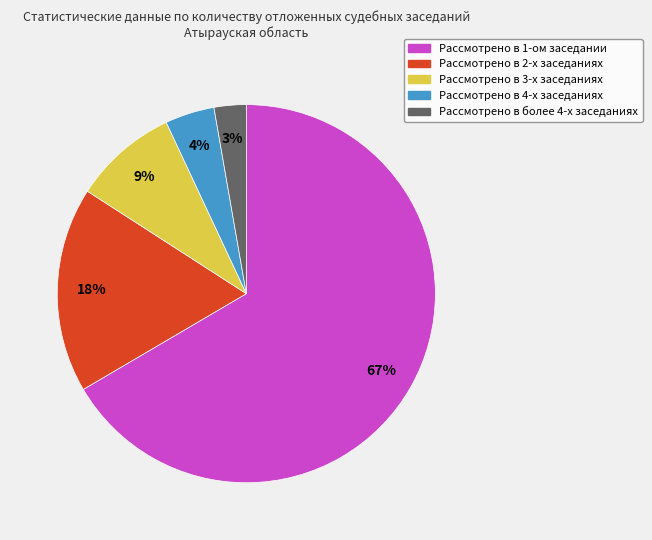

Which has a higher value, Рассмотрено в 4-х заседаниях or Рассмотрено в 3-х заседаниях?

Рассмотрено в 3-х заседаниях